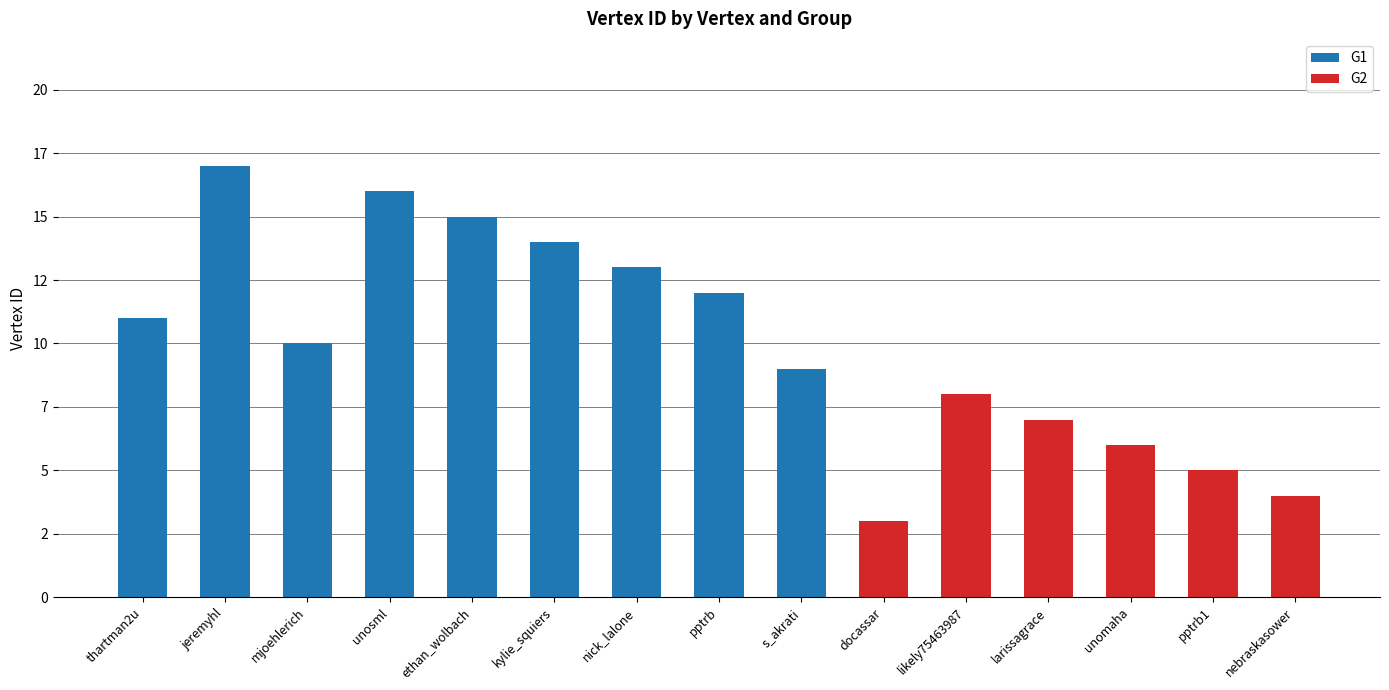

List the labels in order of G1 value, largest first.

jeremyhl, unosml, ethan_wolbach, kylie_squiers, nick_lalone, pptrb, thartman2u, mjoehlerich, s_akrati, docassar, likely75463987, larissagrace, unomaha, pptrb1, nebraskasower